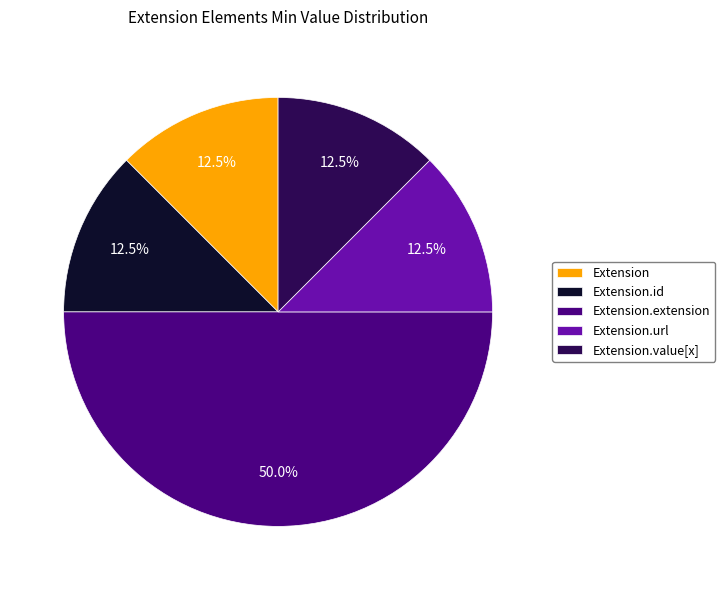

Is Extension the majority of the pie?

No